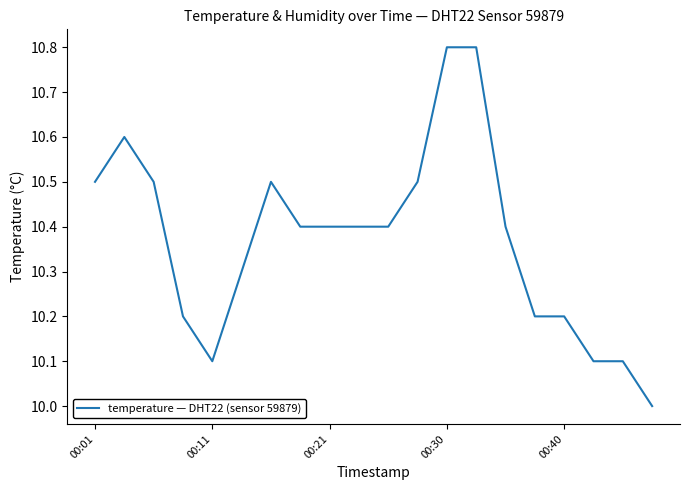

What is the greatest value displayed?

10.8